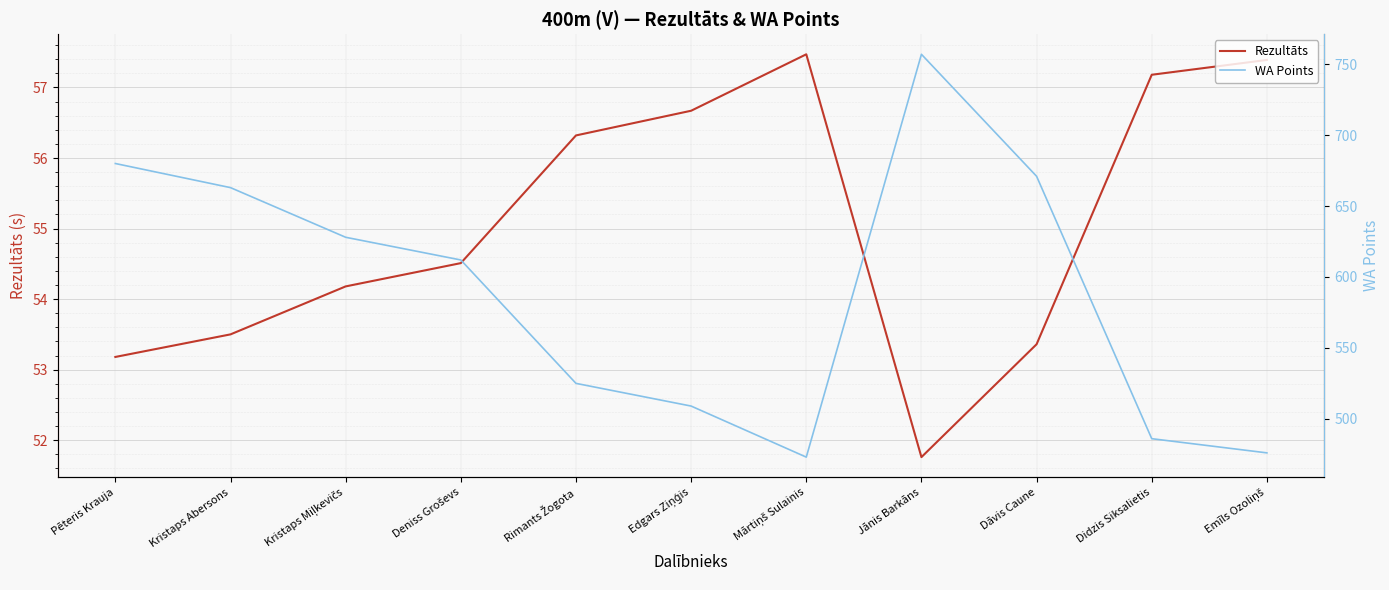

Is it true that WA Points equals 509.0 at Edgars Ziņģis?

True